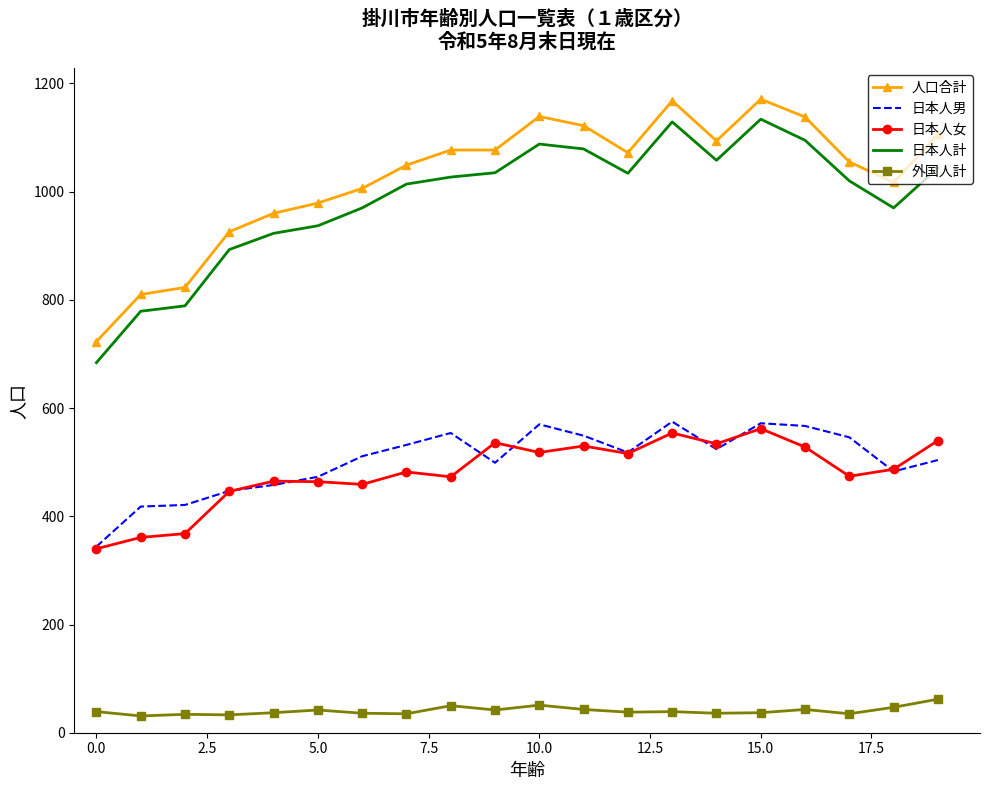

What is the lowest value of the 日本人計 series?

684